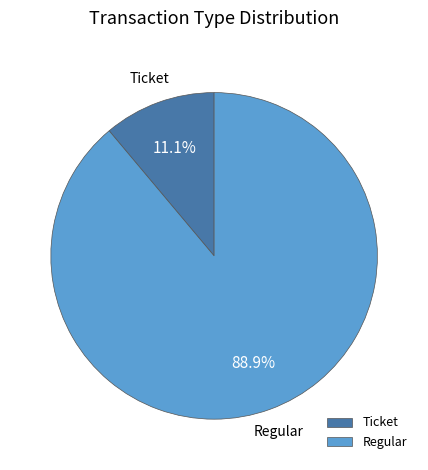

How much of the chart is everything except Ticket?

88.9%